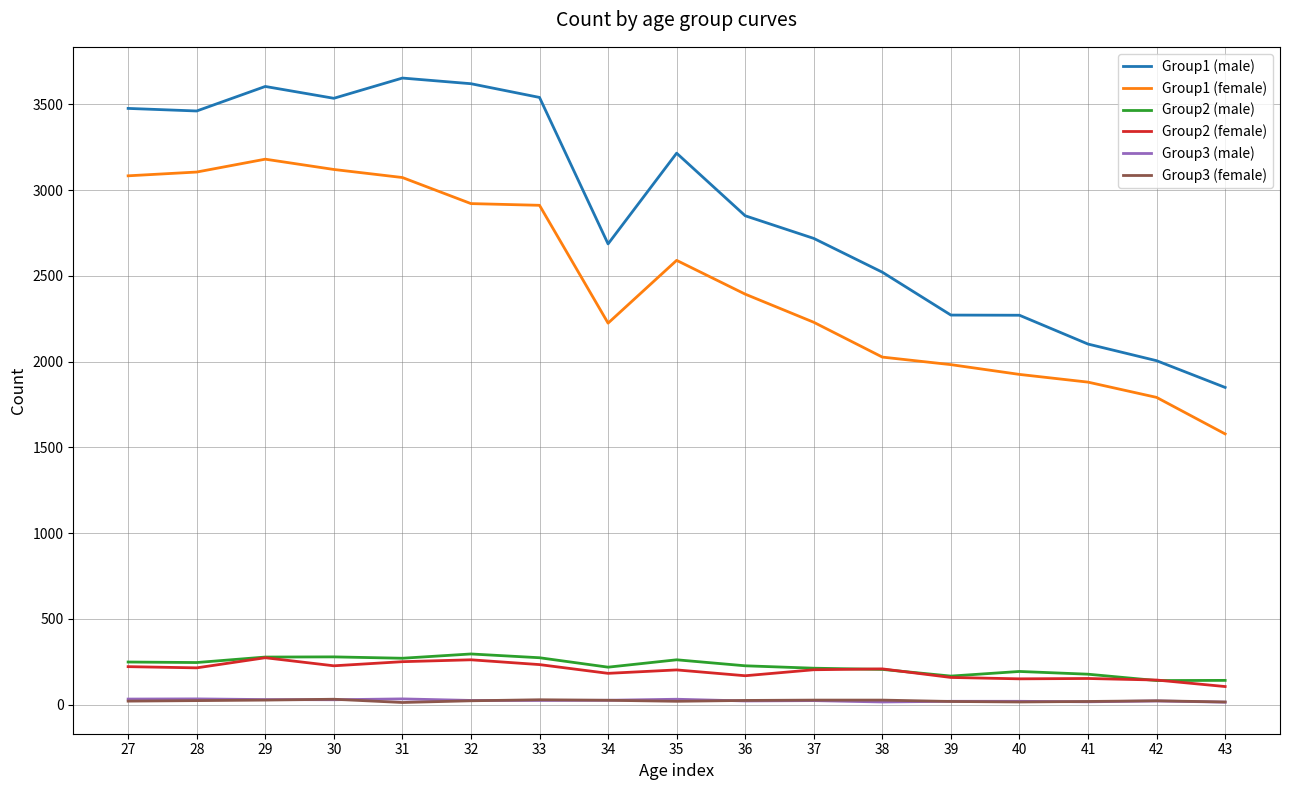

Is the value of Group3 (male) at 27 greater than the value of Group1 (male) at 30?

No